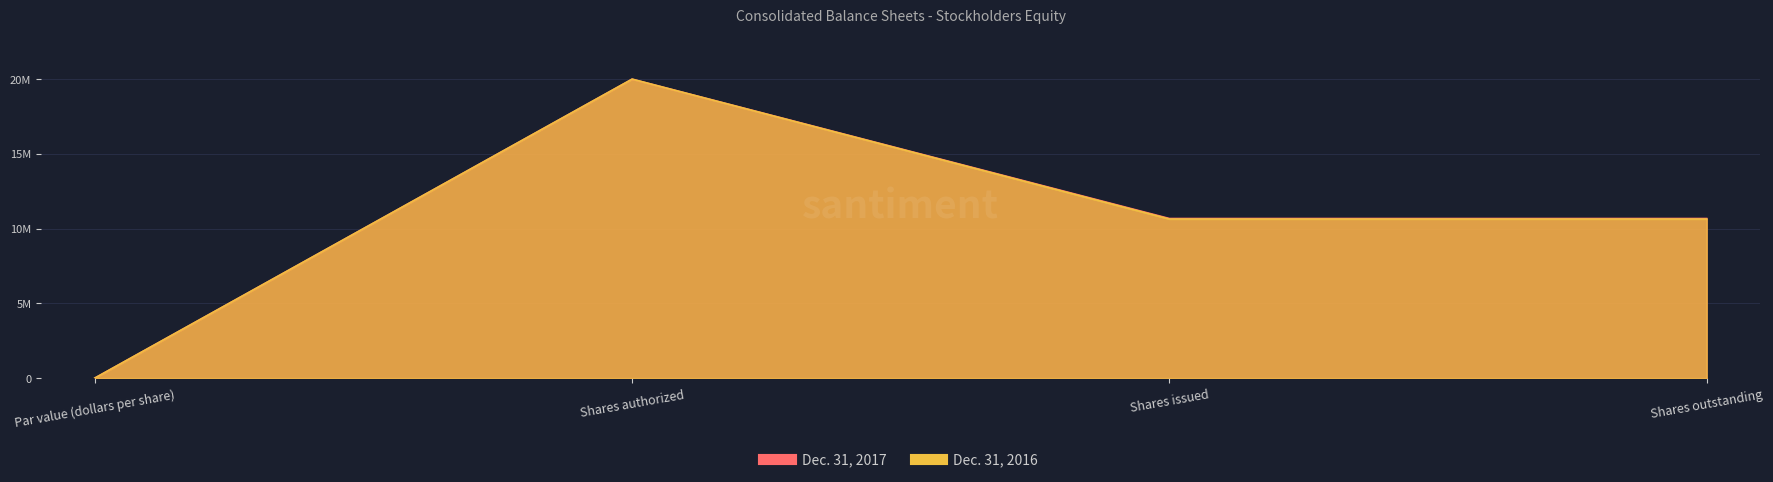

True or false: Dec. 31, 2016 has a value of 16495188 at Shares outstanding.

False